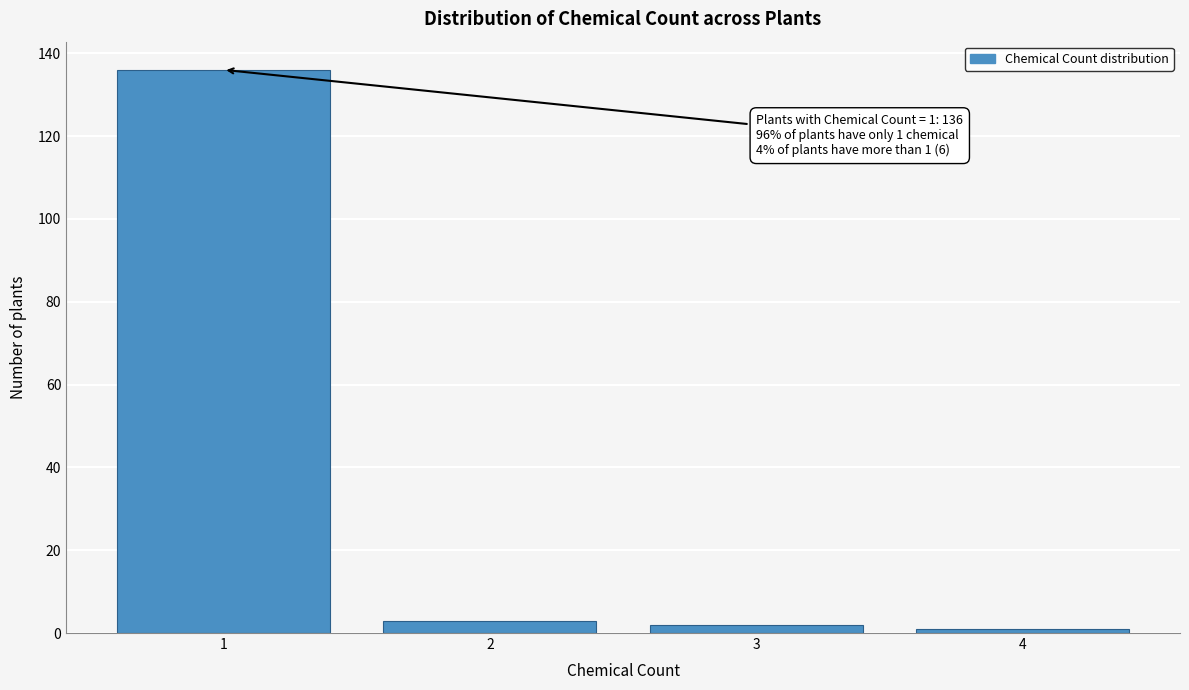

Over which range of the x-axis is the bar tallest?

0.5 to 1.5